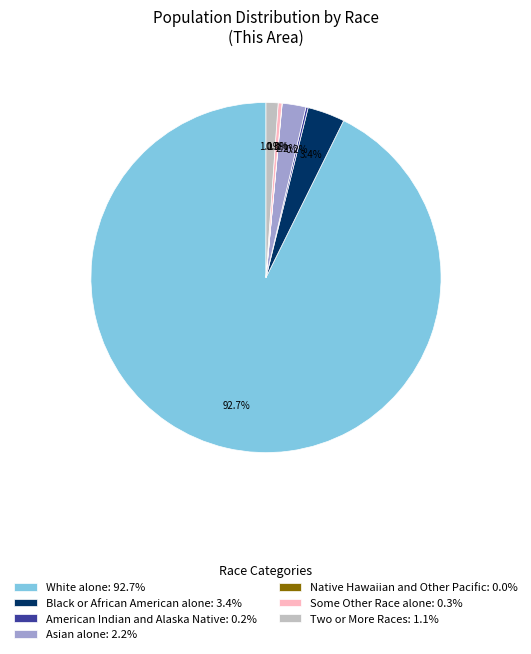

The Two or More Races slice represents 11% of the pie. True or false?

False